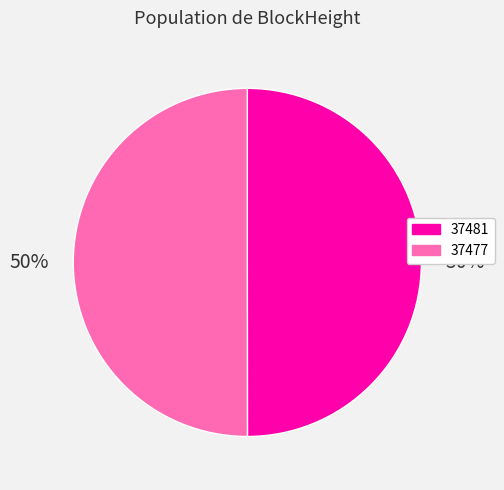

Approximately how many times larger is the value at 37481 compared to 37477?

1.0